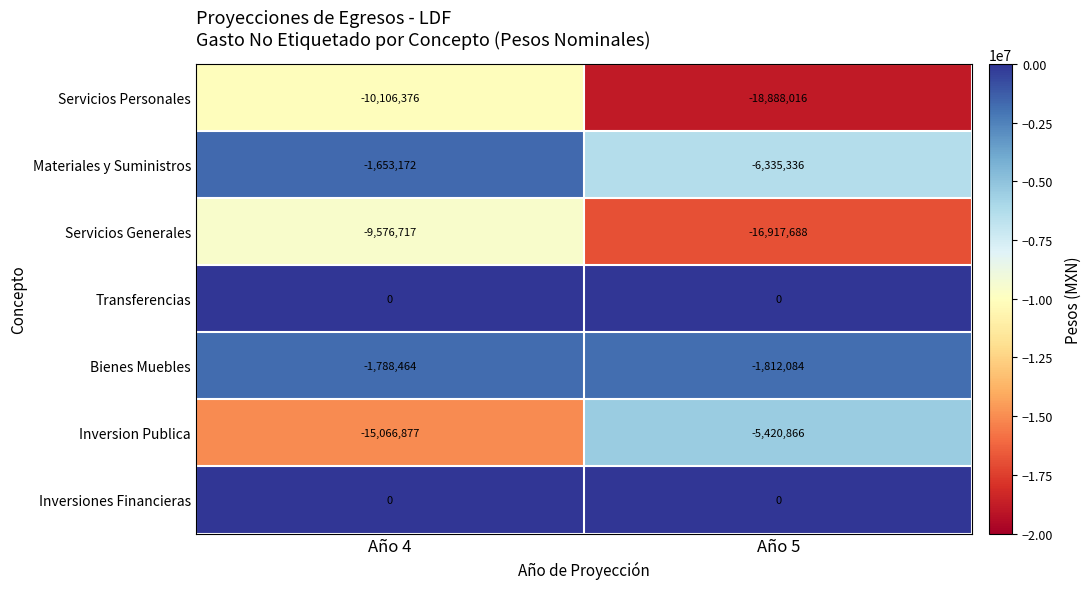

What is the average value of the Servicios Personales series?

-14497196